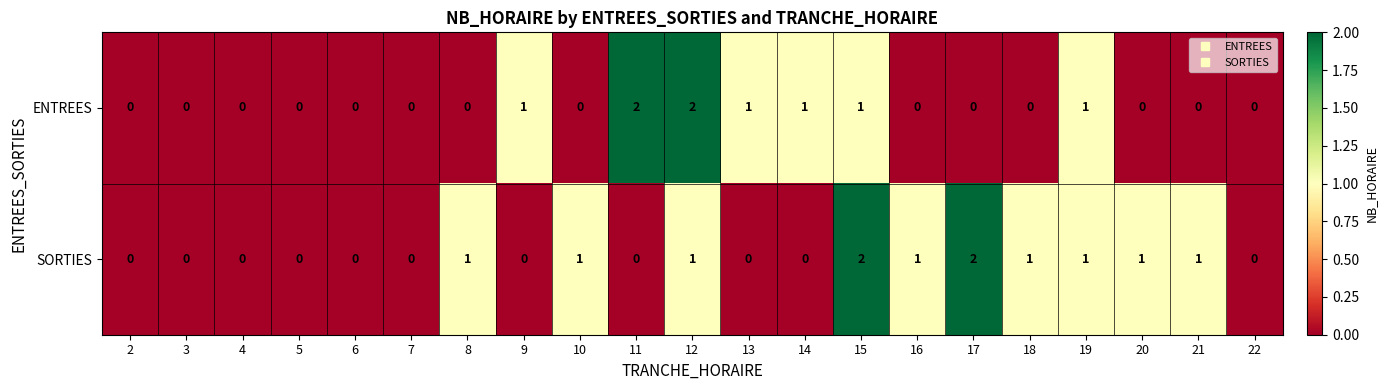

Which series changed the most between 19 and 20?

ENTREES